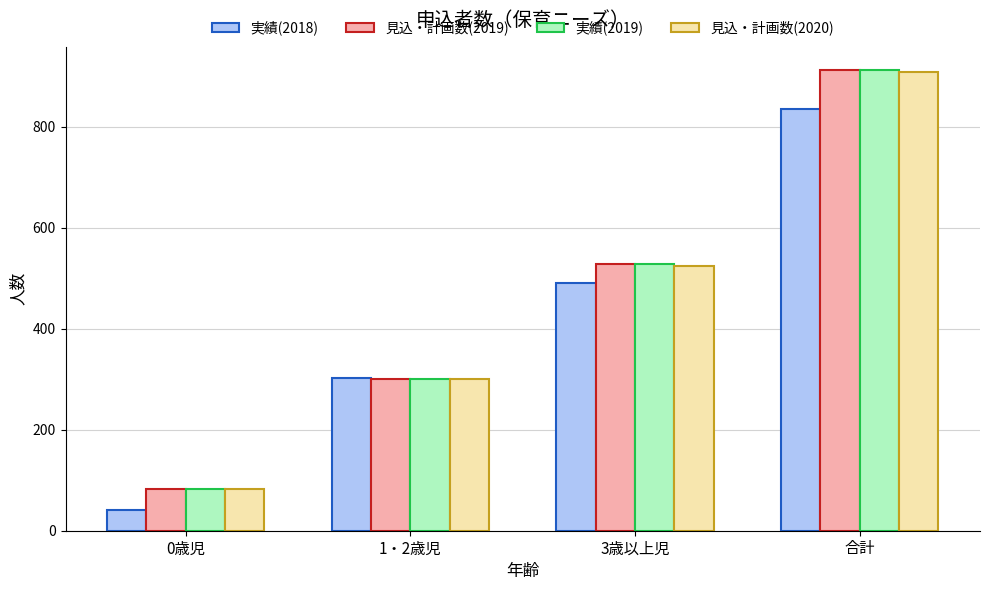

What is the maximum value shown in the chart?

913